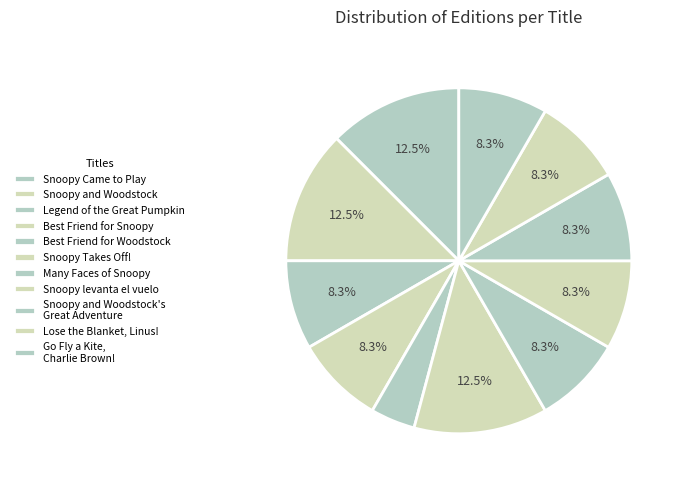

To the nearest percent, what portion does Go Fly a Kite, Charlie Brown! represent?

8%